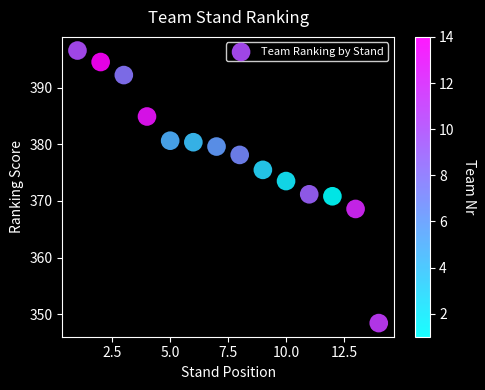

What is the range of Y values (max minus min)?

48.1